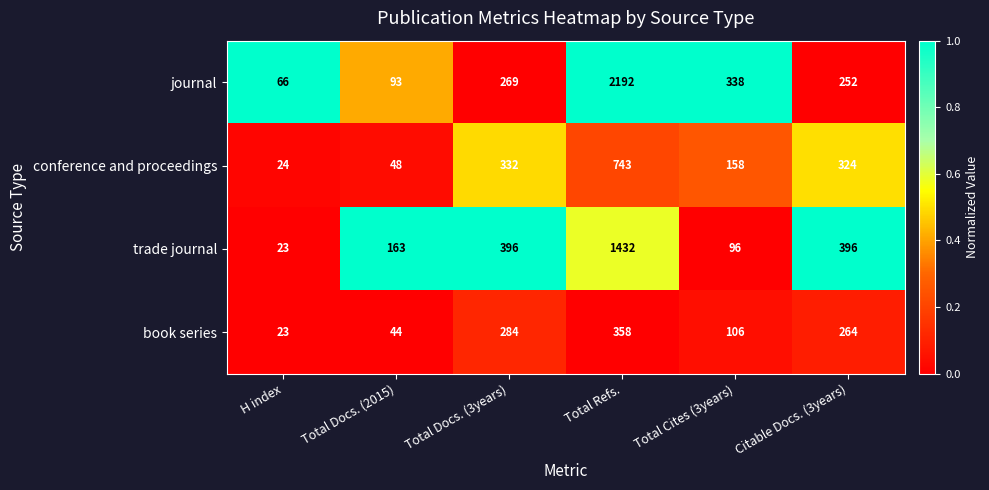

Reading left to right, extract all data points from this chart.

journal: 66	93	269	2192	338	252
conference and proceedings: 24	48	332	743	158	324
trade journal: 23	163	396	1432	96	396
book series: 23	44	284	358	106	264